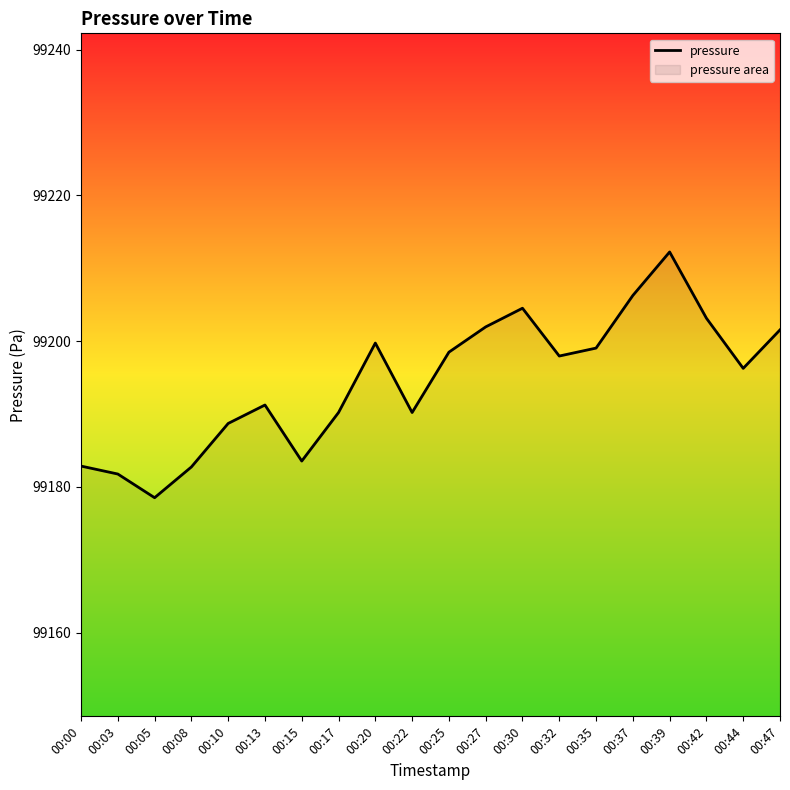

Reading left to right, list all the values displayed in this chart.

00:00=99182.8	00:03=99181.8	00:05=99178.5	00:08=99182.7	00:10=99188.7	00:13=99191.2	00:15=99183.5	00:17=99190.2	00:20=99199.7	00:22=99190.2	00:25=99198.5	00:27=99201.9	00:30=99204.5	00:32=99197.9	00:35=99199.0	00:37=99206.2	00:39=99212.2	00:42=99203.1	00:44=99196.2	00:47=99201.5